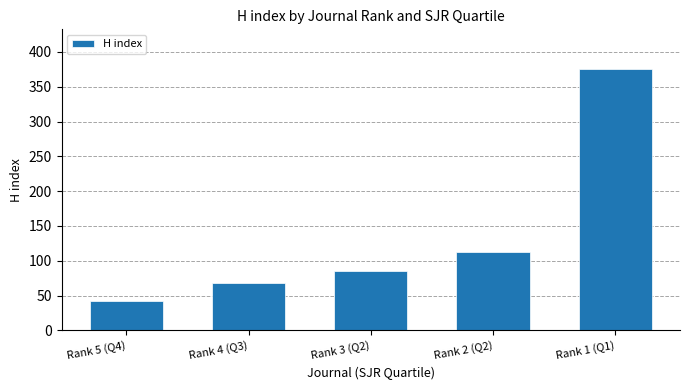

How many bars are there in total?

5